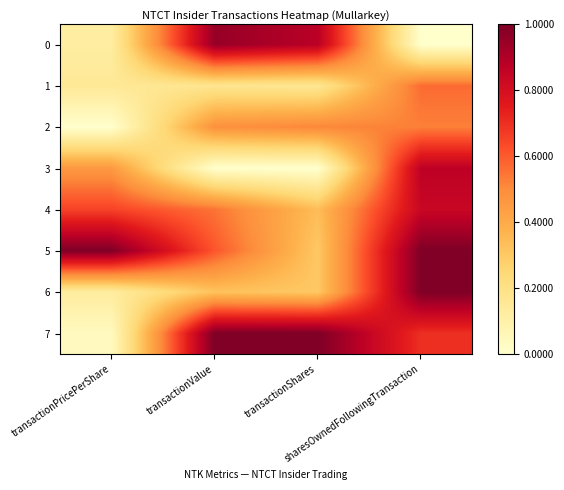

Which category has the highest value across all series?

transactionPricePerShare